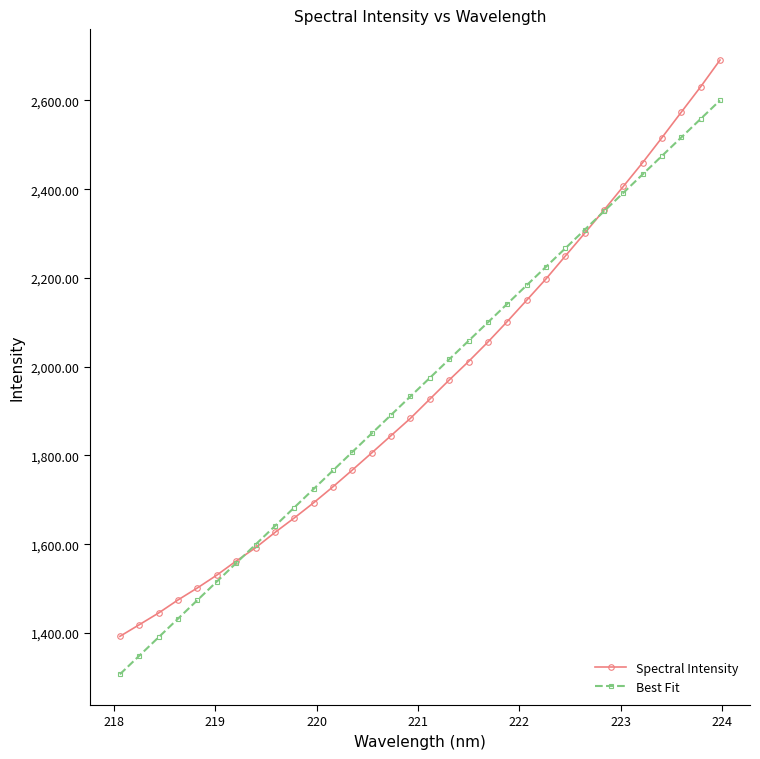

Rank the series by their maximum value, from lowest to highest.

Best Fit, Spectral Intensity